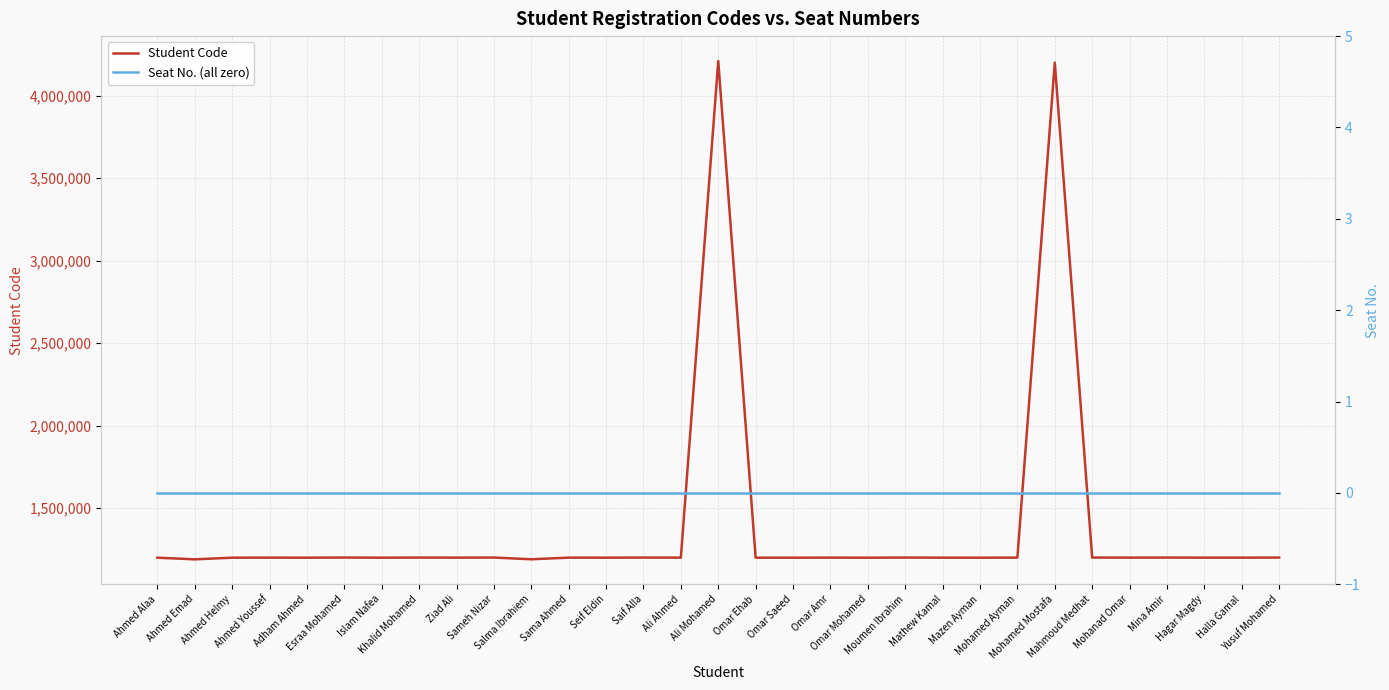

How many categories are shown in the chart?

31